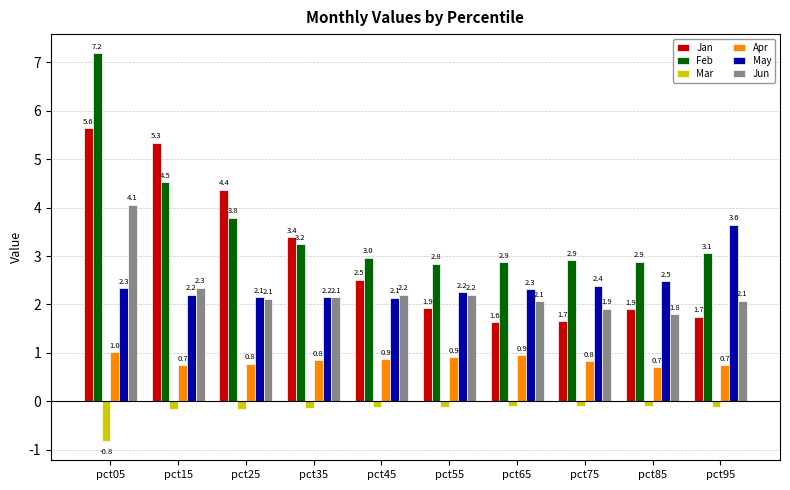

True or false: Jun has a value of 3.3 at pct35.

False